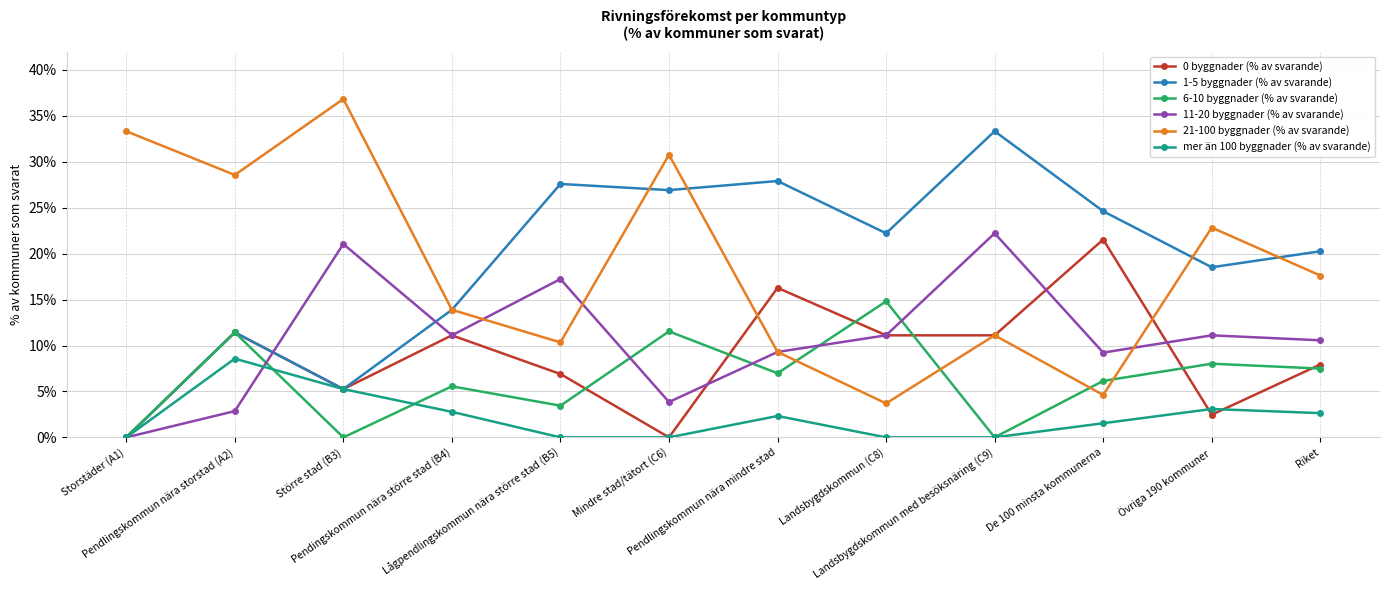

True or false: 11-20 byggnader (% av svarande) has more than 1 interior local peaks.

True